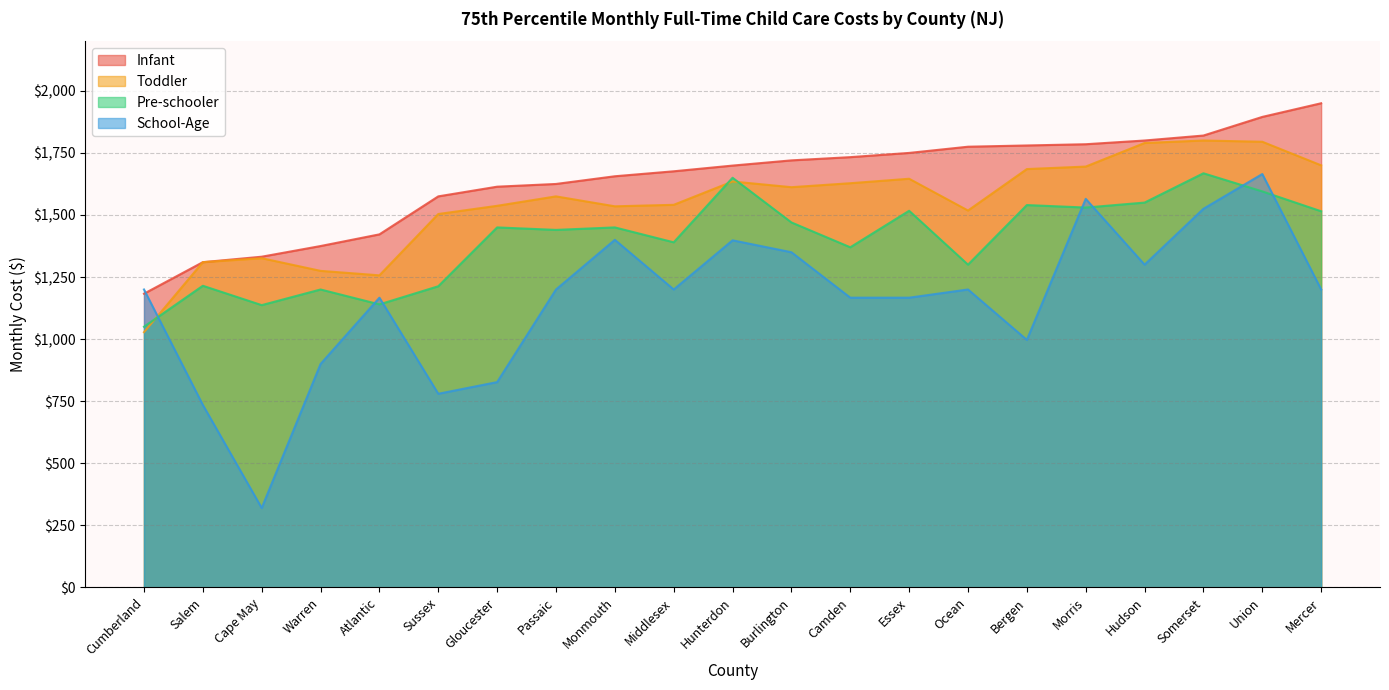

Which has a higher value, Hunterdon or Camden?

Camden